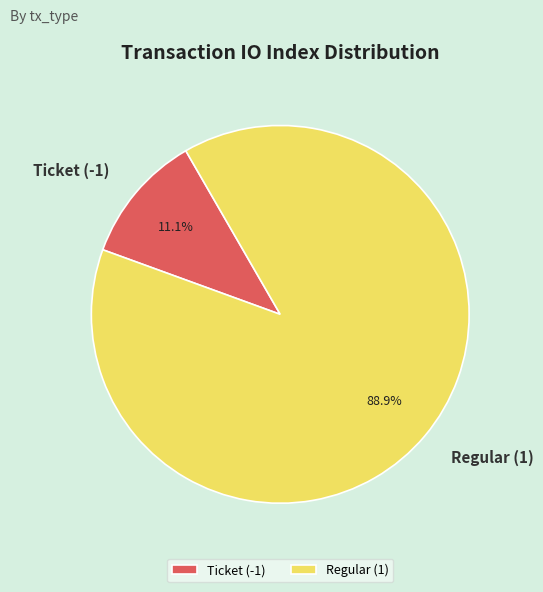

Rank the categories by value from highest to lowest.

Regular (1), Ticket (-1)